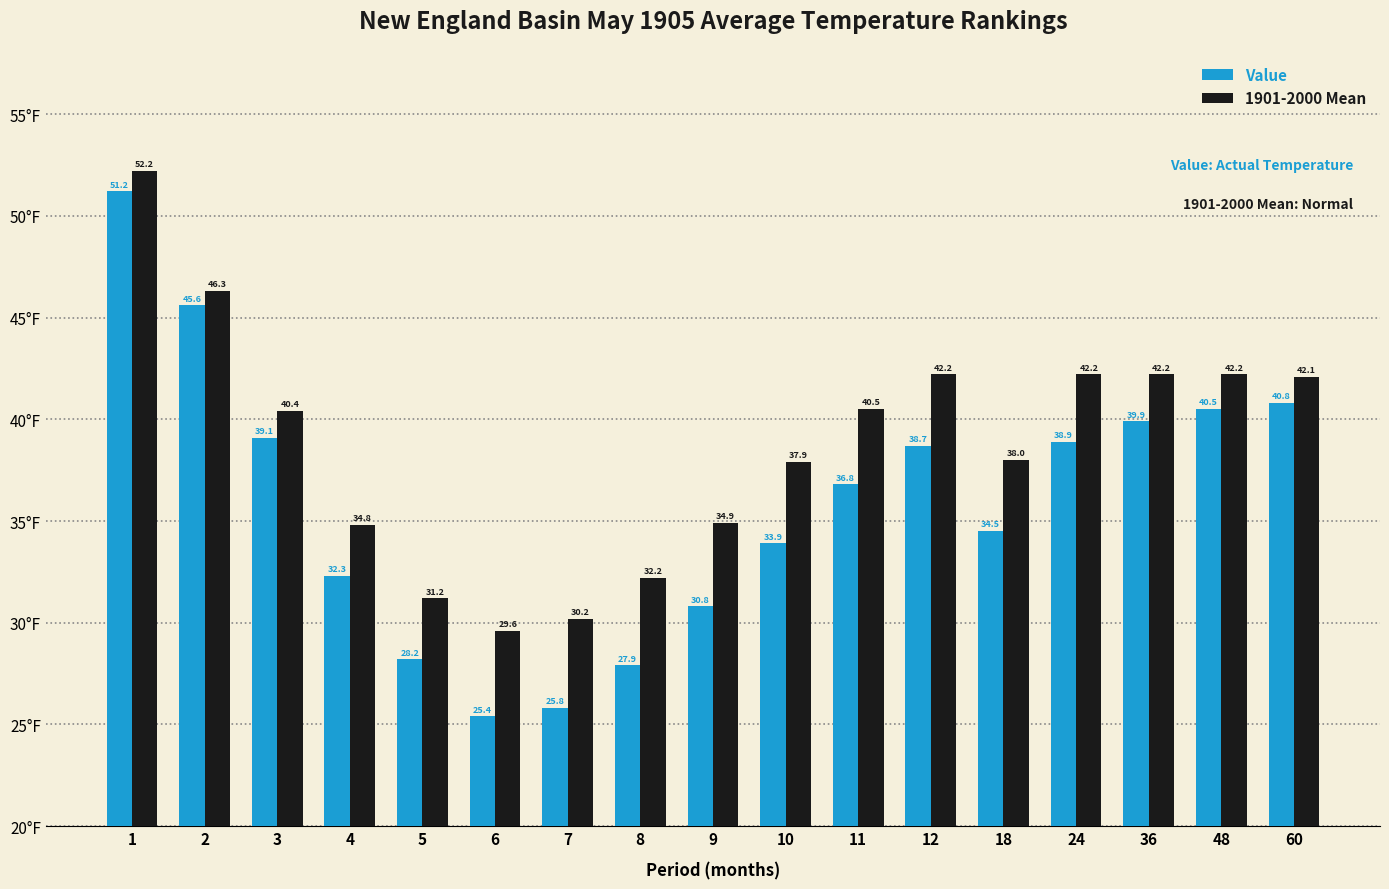

What is the average value of the Value series?

35.9